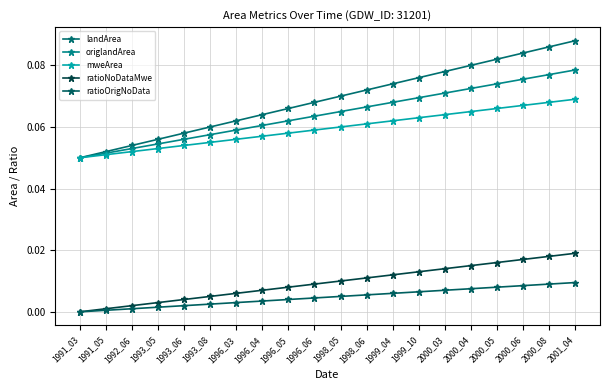

How many lines are shown in the chart?

5